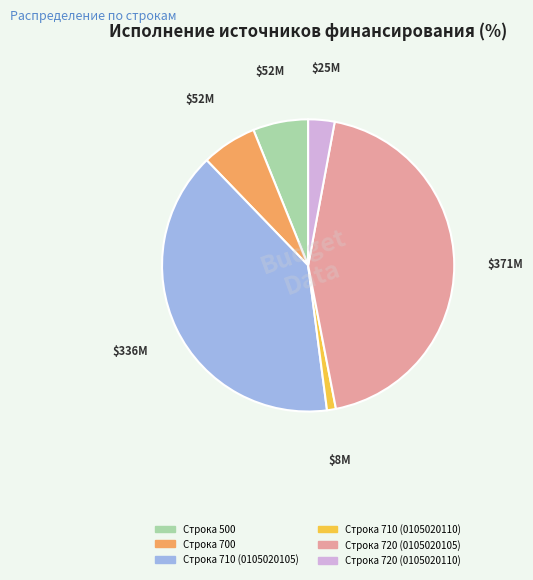

Does any single category account for the majority?

No